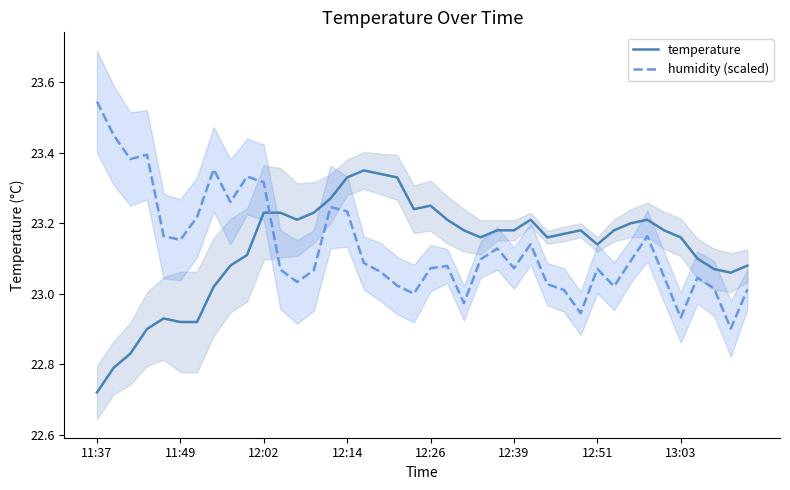

Reading left to right, what are all the values shown in this chart?

temperature: 22.7	22.8	22.8	22.9	22.9	22.9	22.9	23.0	23.1	23.1	23.2	23.2	23.2	23.2	23.3	23.3	23.4	23.3	23.3	23.2	23.2	23.2	23.2	23.2	23.2	23.2	23.2	23.2	23.2	23.2	23.1	23.2	23.2	23.2	23.2	23.2	23.1	23.1	23.1	23.1
humidity (scaled): 23.5	23.5	23.4	23.4	23.2	23.2	23.2	23.4	23.3	23.3	23.3	23.1	23.0	23.1	23.2	23.2	23.1	23.1	23.0	23.0	23.1	23.1	23.0	23.1	23.1	23.1	23.1	23.0	23.0	22.9	23.1	23.0	23.1	23.2	23.0	22.9	23.0	23.0	22.9	23.0